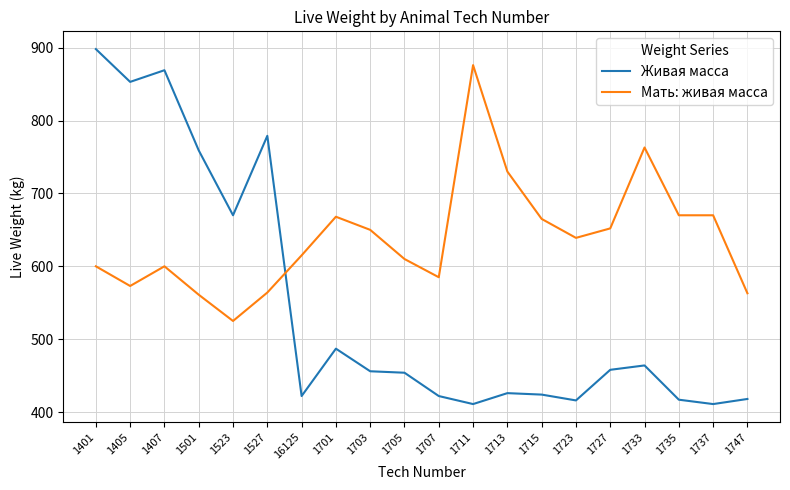

At 1723, list the series in order from smallest to largest.

Живая масса, Мать: живая масса